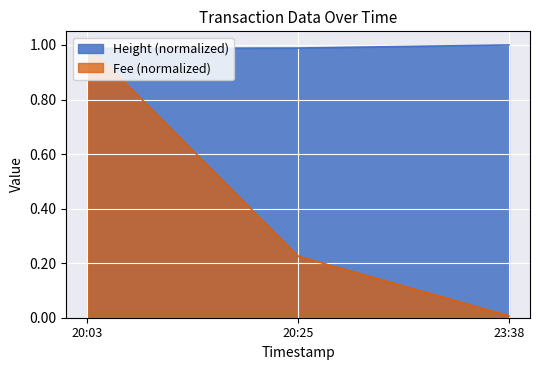

The Fee (normalized) series shows 1.0 at 20:03. True or false?

True